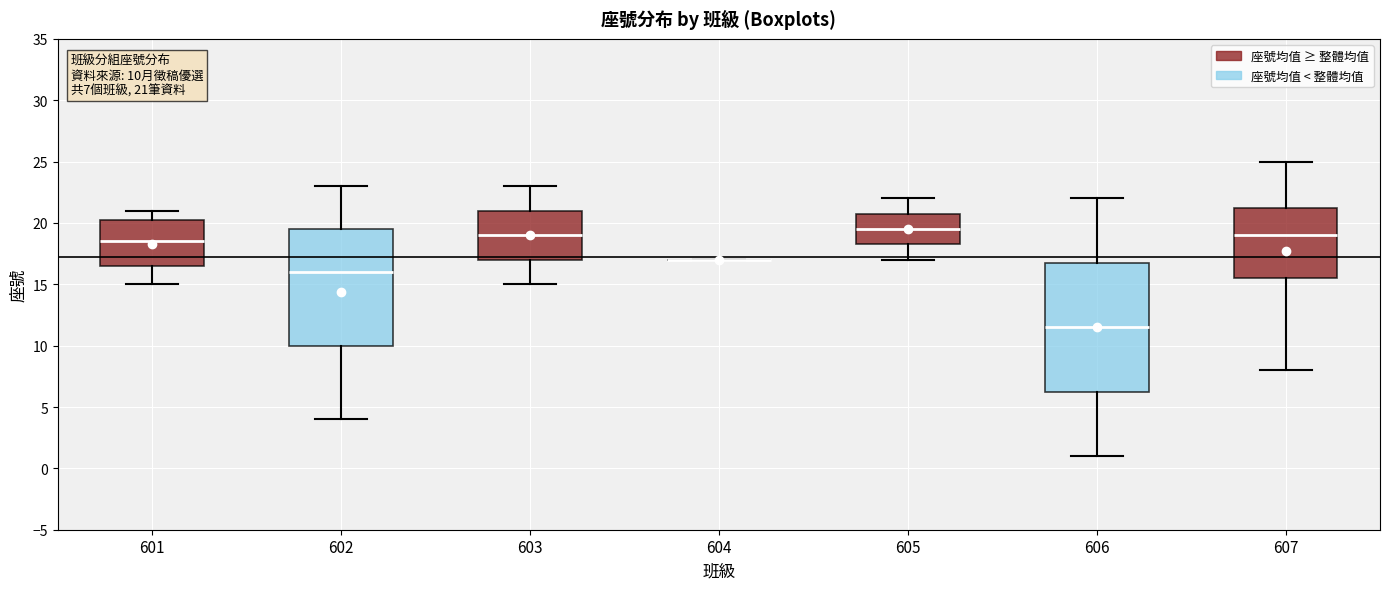

Comparing the boxes themselves (not the whiskers), which one is the tallest?

606